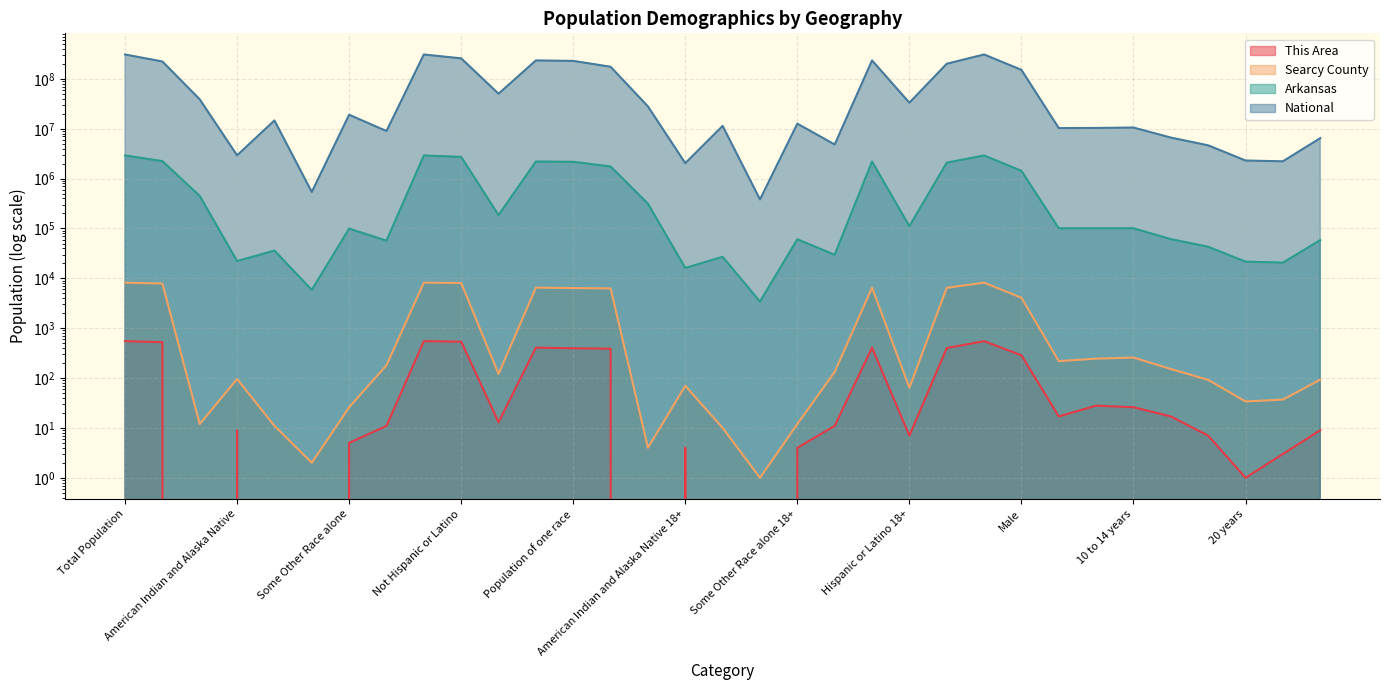

Which series has the largest total across all categories?

National